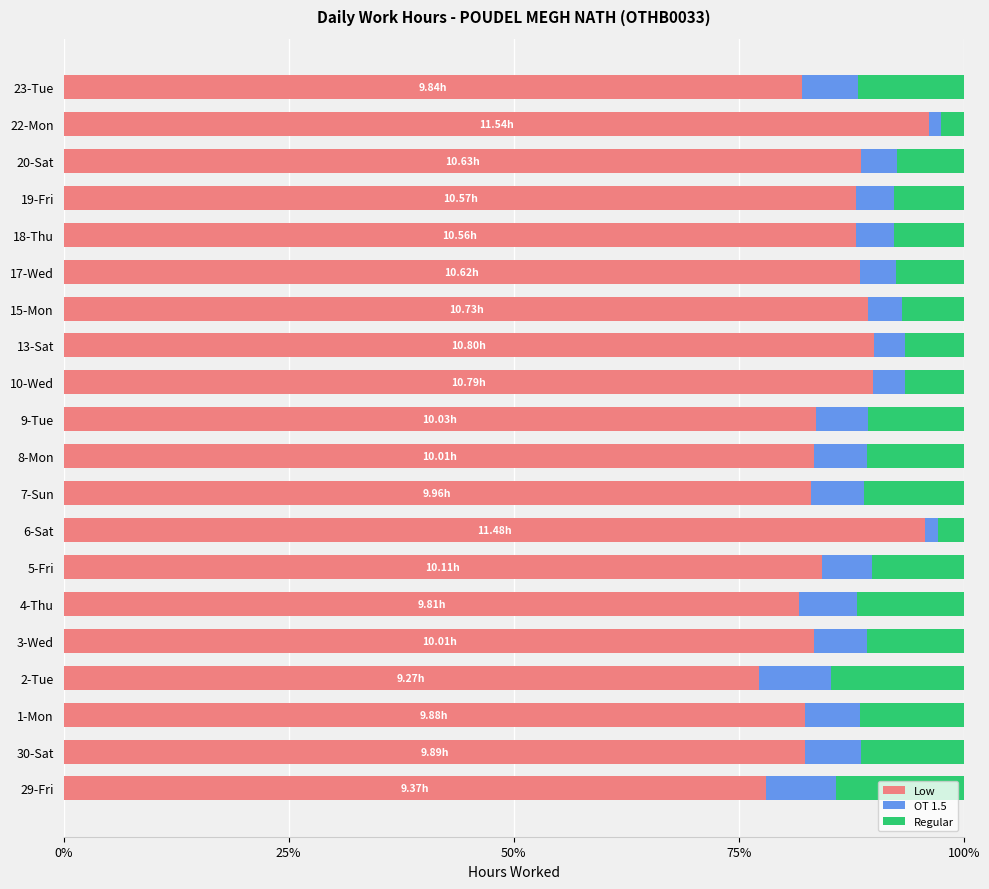

What is the sum of all Low values?

1715.8